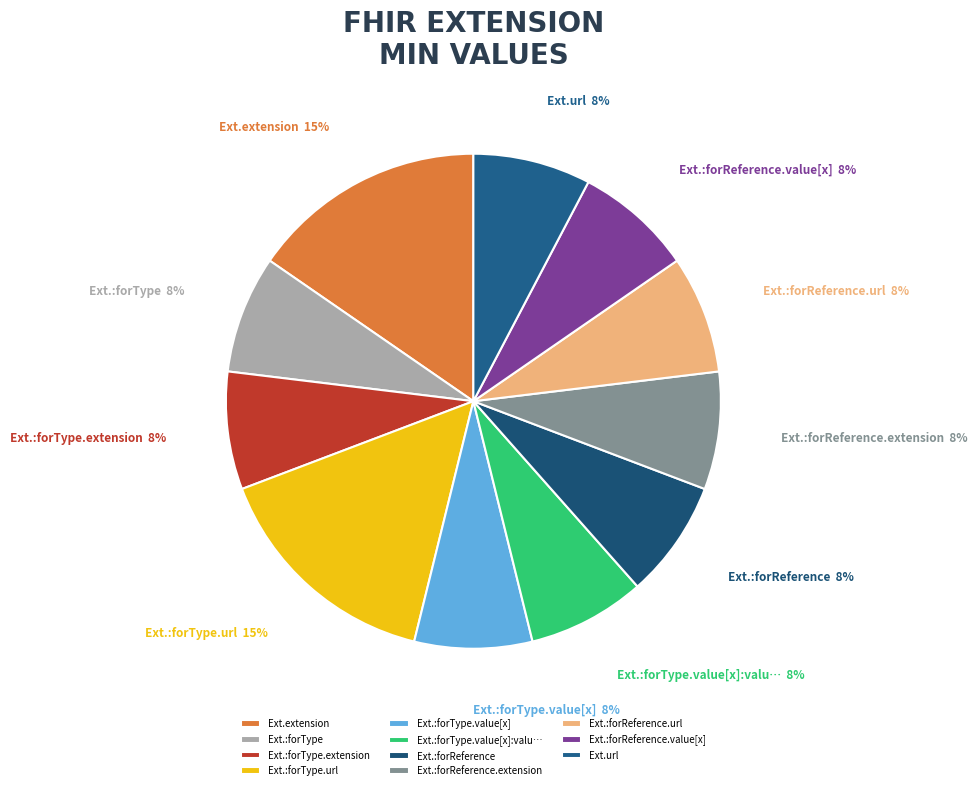

Approximately how many times larger is the value at Ext.:forType.url compared to Ext.extension?

1.0